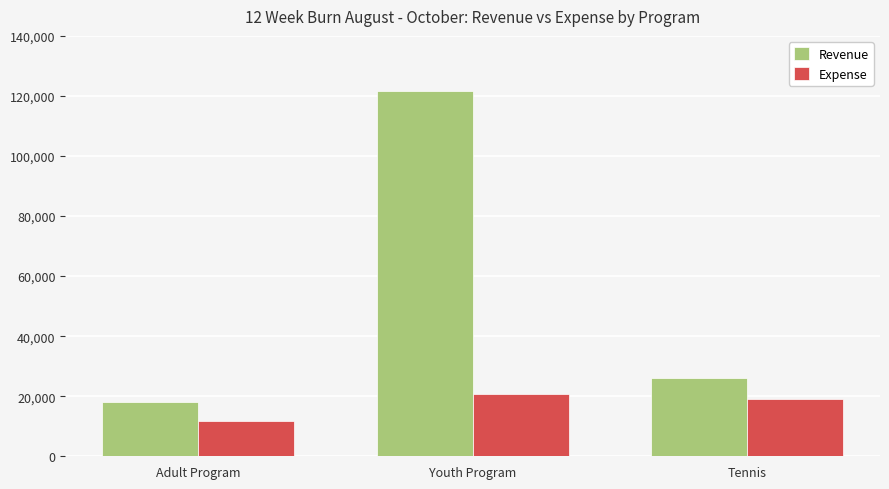

How many bars are there in each group?

2